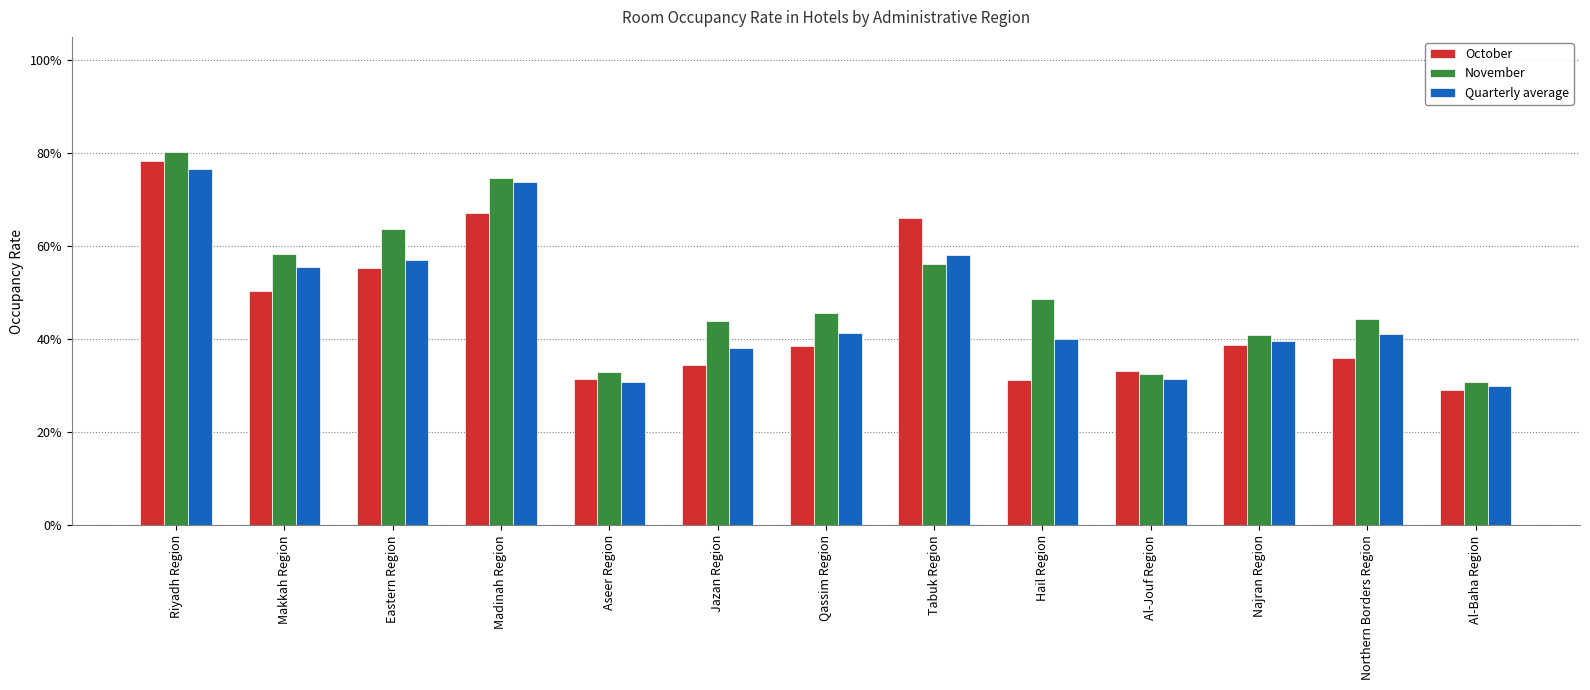

What are all the series names shown in the legend?

October, November, Quarterly average